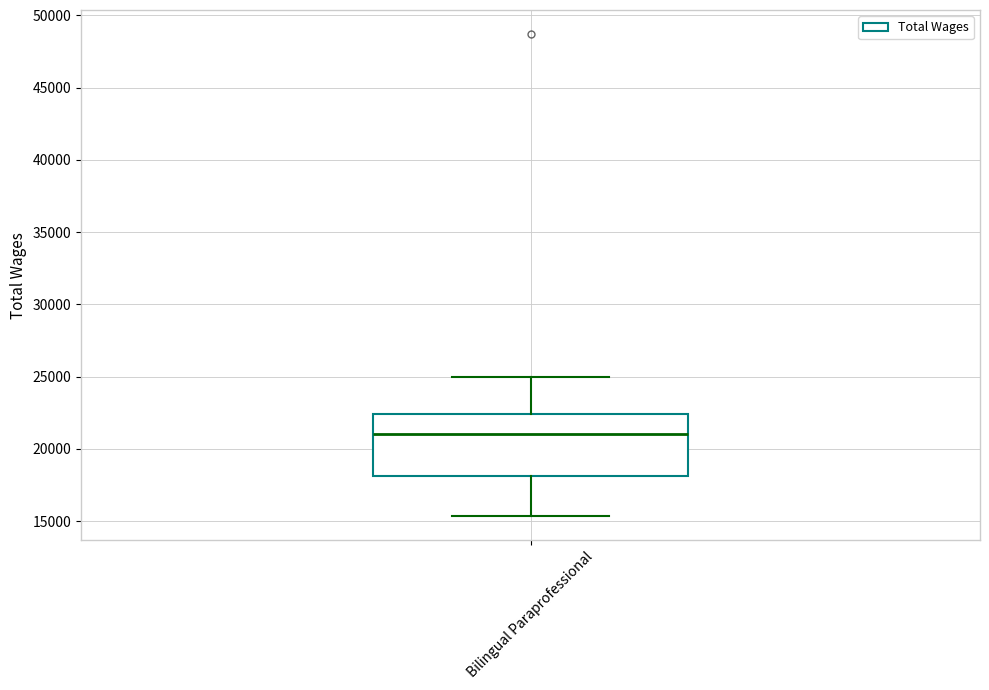

Transcribe this box plot: give where the median line is, the range the box spans, and where the two whiskers end, as read against the y-axis. The values are not printed on the chart, so give them approximately, as read against the axis.

median 21000, box 18000 to 22500, whiskers 15500 to 25000